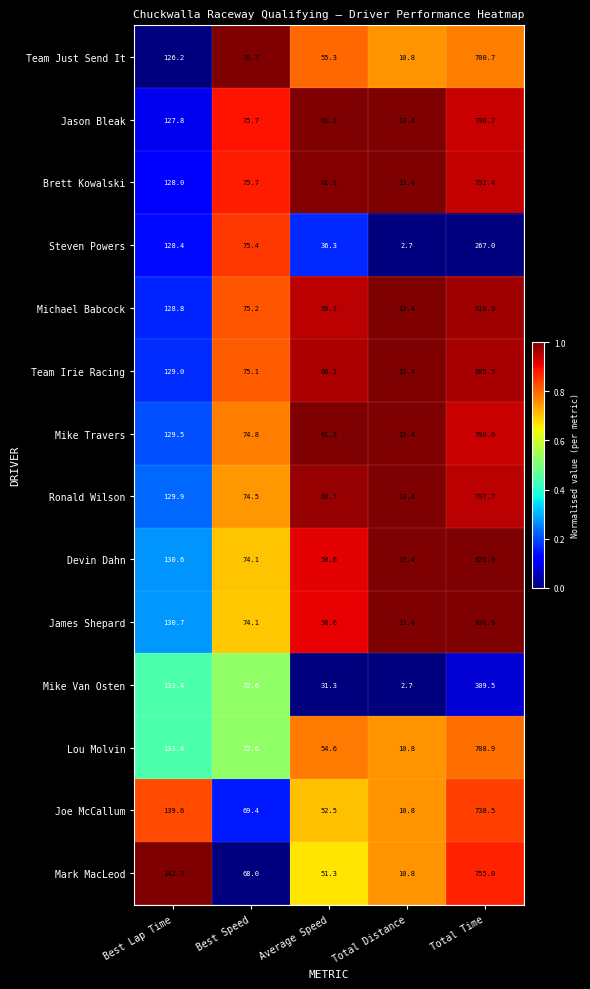

List the series in order of their peak value, highest first.

James Shepard, Devin Dahn, Michael Babcock, Team Irie Racing, Ronald Wilson, Brett Kowalski, Jason Bleak, Mike Travers, Mark MacLeod, Joe McCallum, Lou Molvin, Team Just Send It, Mike Van Osten, Steven Powers